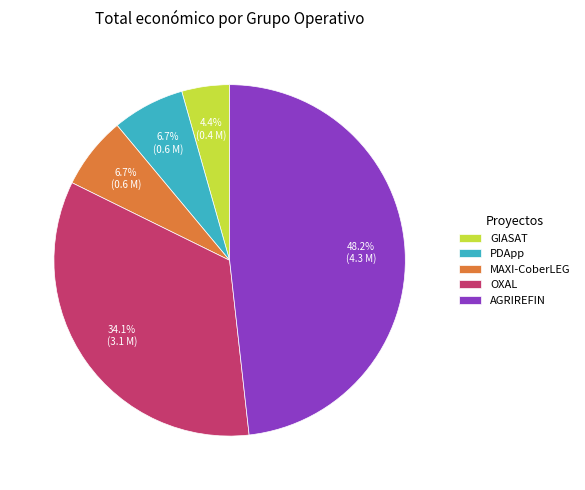

What percentage is the AGRIREFIN slice, to the nearest percent?

48%